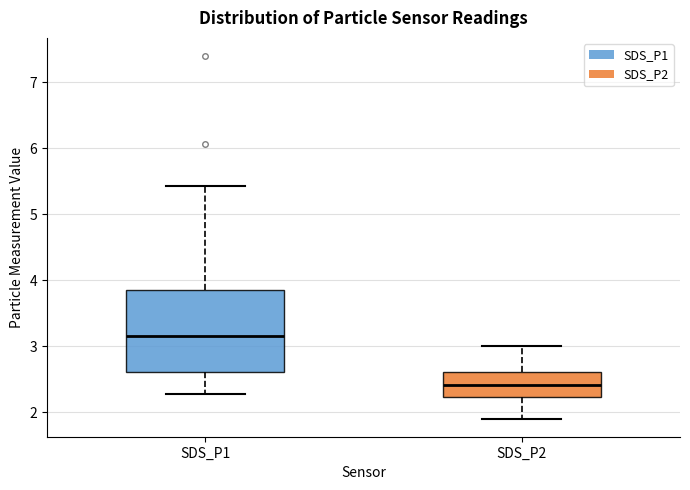

Comparing the boxes themselves (not the whiskers), which one is the tallest?

SDS_P1